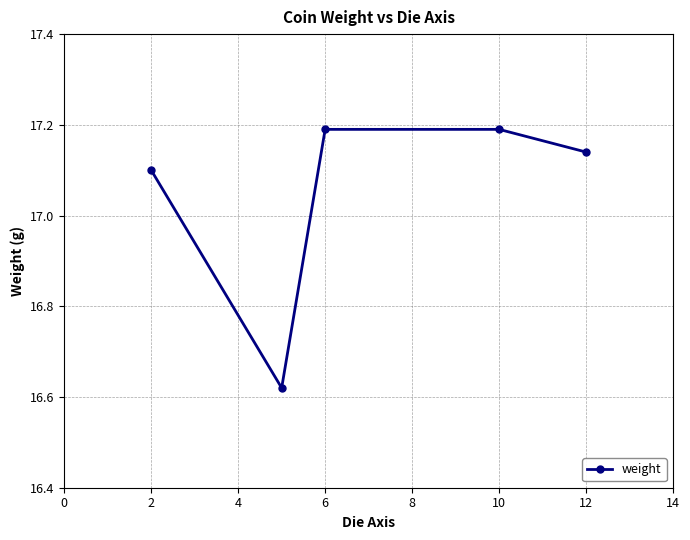

Count the values in the range 17 to 18.

4